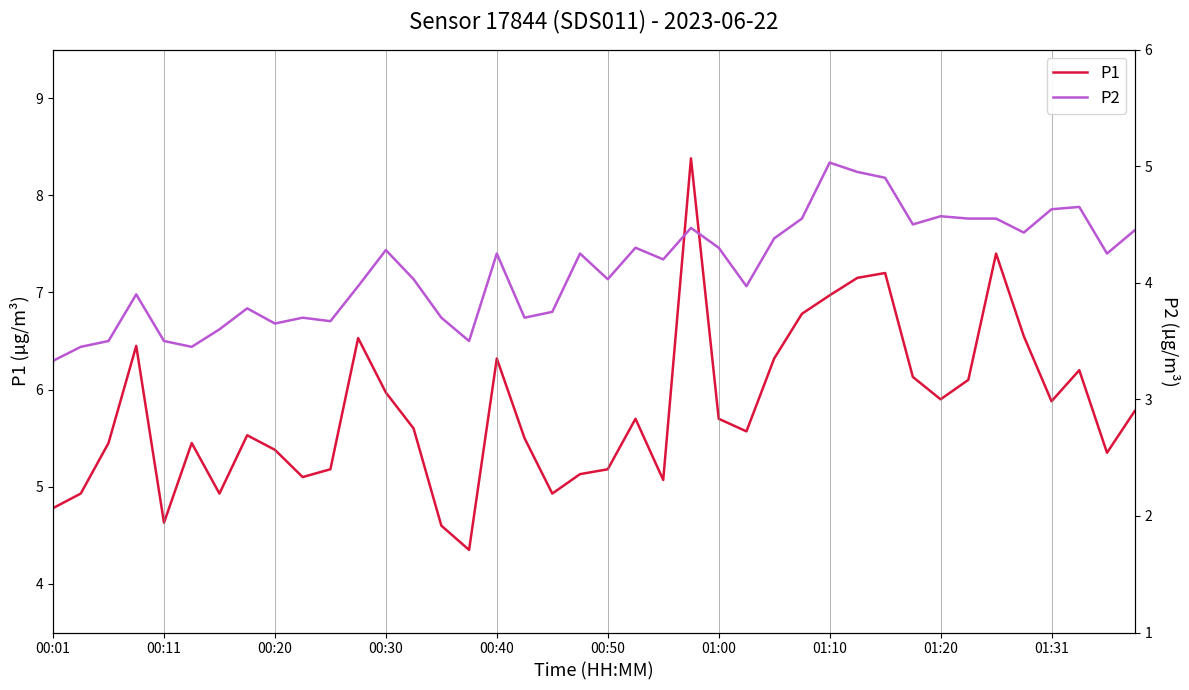

Is this an area chart (filled region under the line)?

No